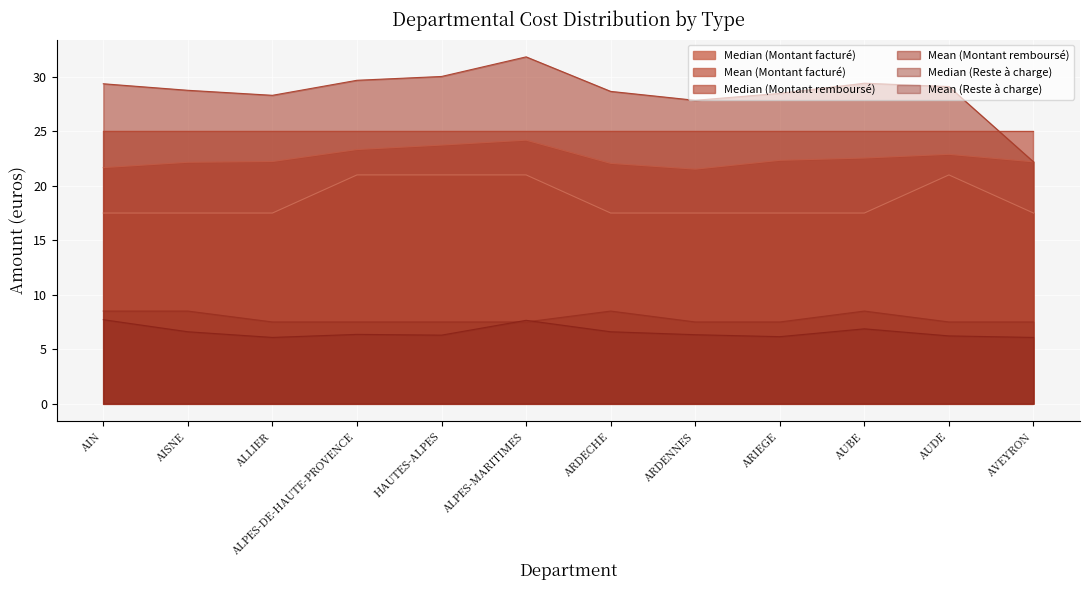

In Mean (Reste à charge), how many points are lower than both neighbors (excluding endpoints)?

3